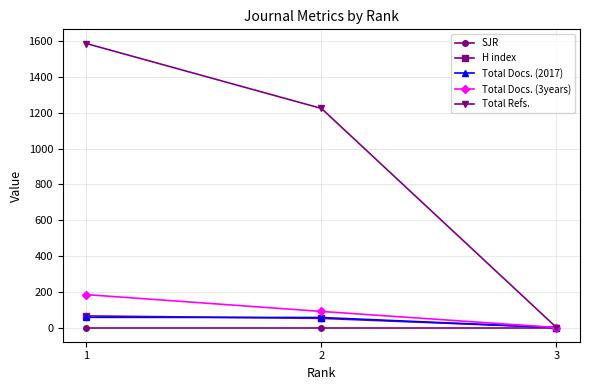

What is the difference between the maximum and minimum values in the Total Refs. series?

1588